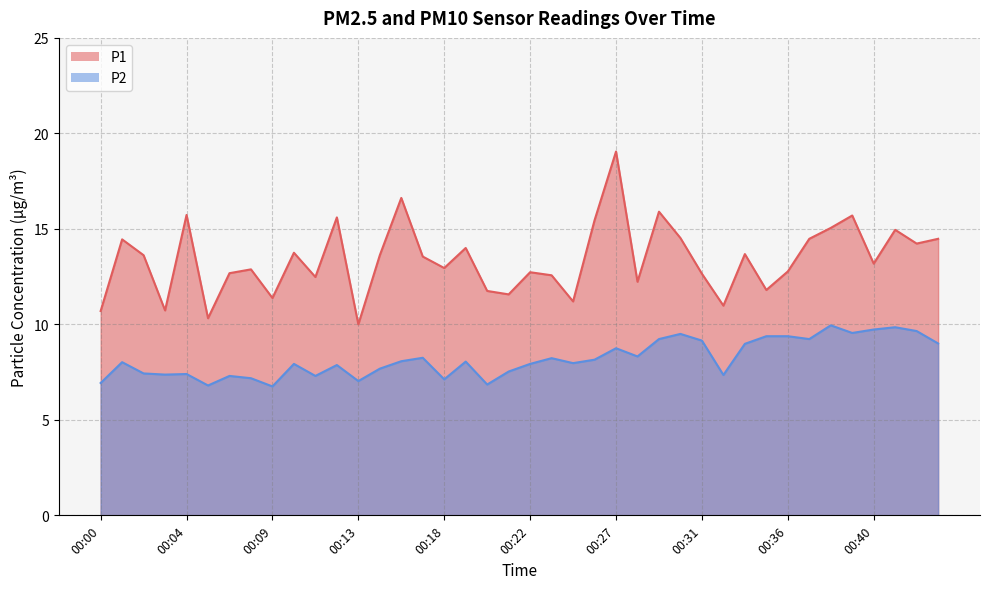

In P2, how many points are higher than both neighbors (excluding endpoints)?

12